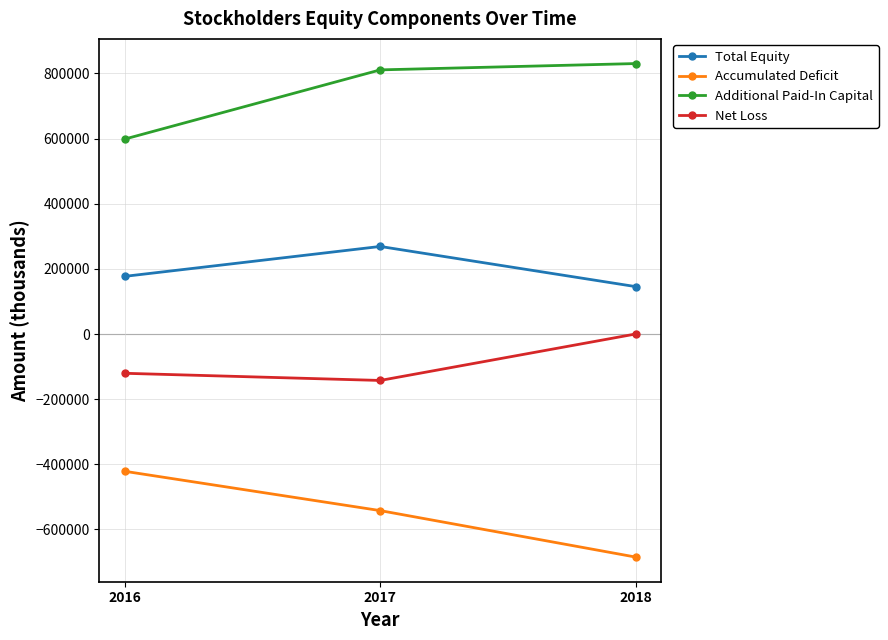

What is the average value of the Accumulated Deficit series?

-549495